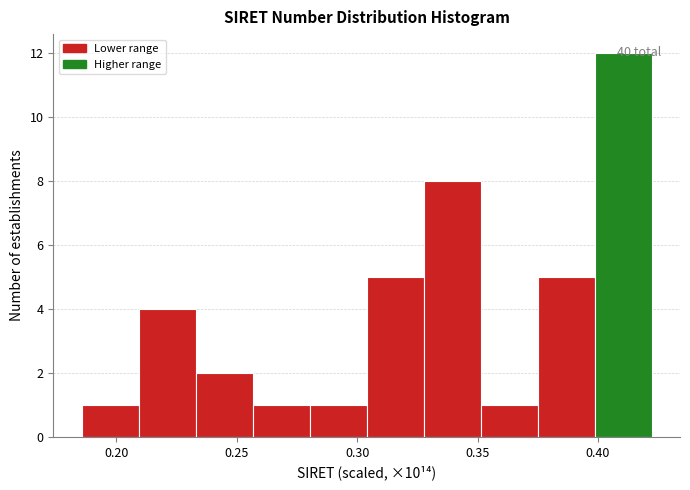

Which range on the x-axis has the tallest bar?

0.400 to 0.420